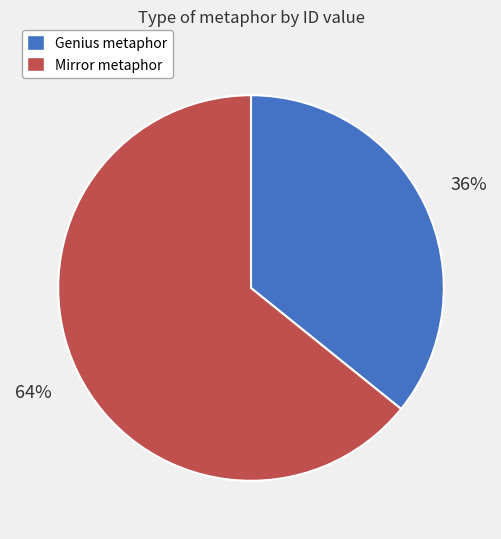

True or false: Mirror metaphor accounts for 64% of the total.

True